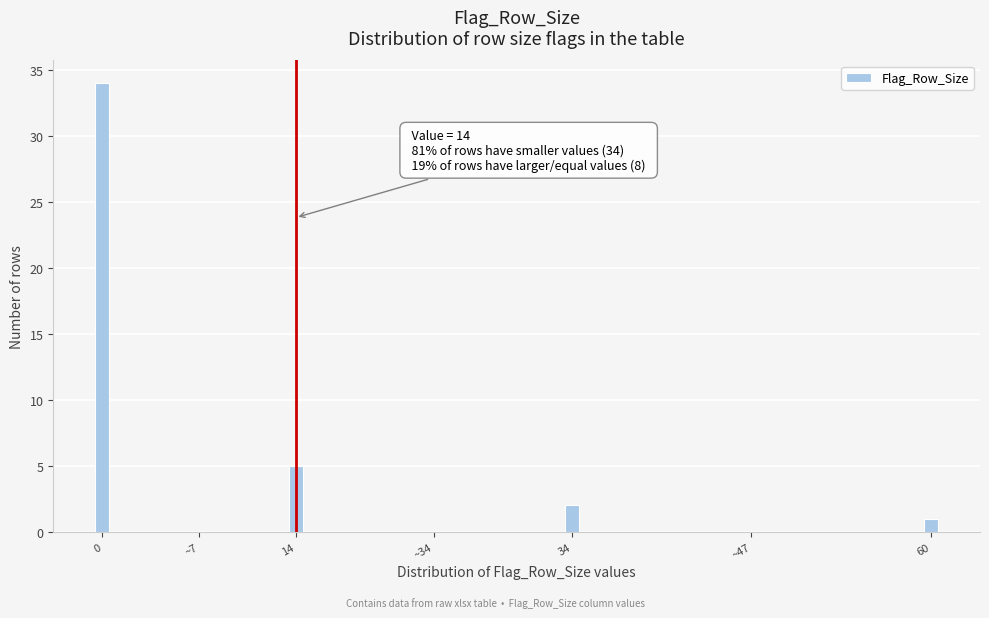

Reading left to right, what are all the values shown in this chart?

0=34	~7=0	14=5	~34=0	34=2	~47=0	60=1